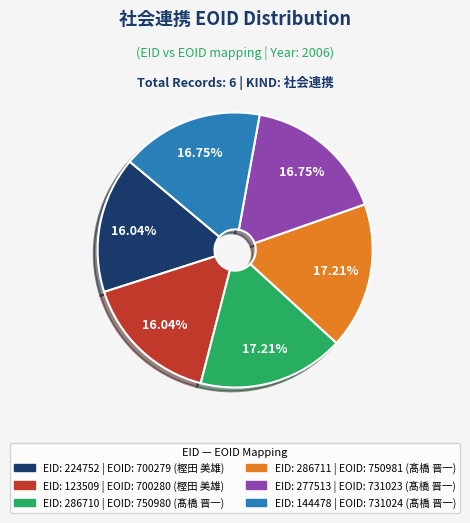

Is there a majority slice in this chart?

No